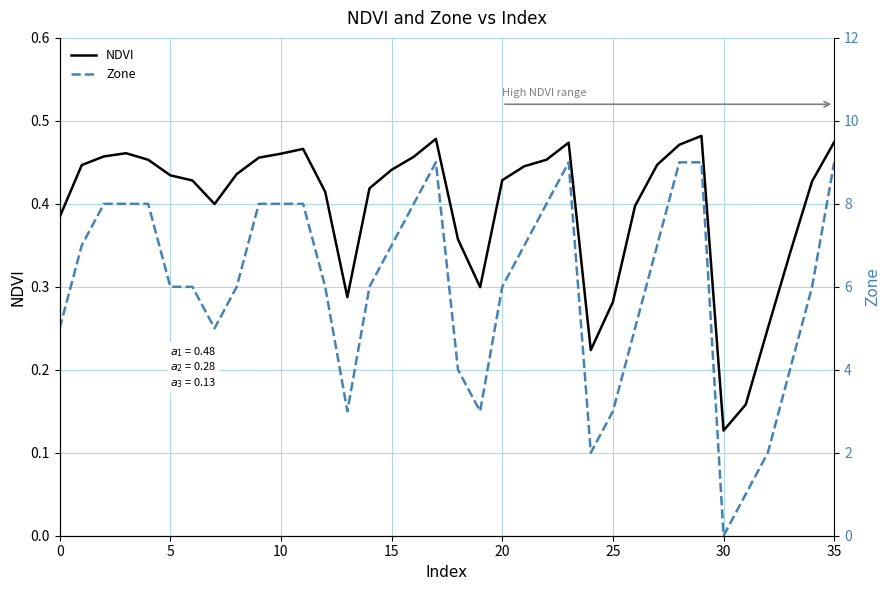

What is the maximum value shown in the chart?

9.0